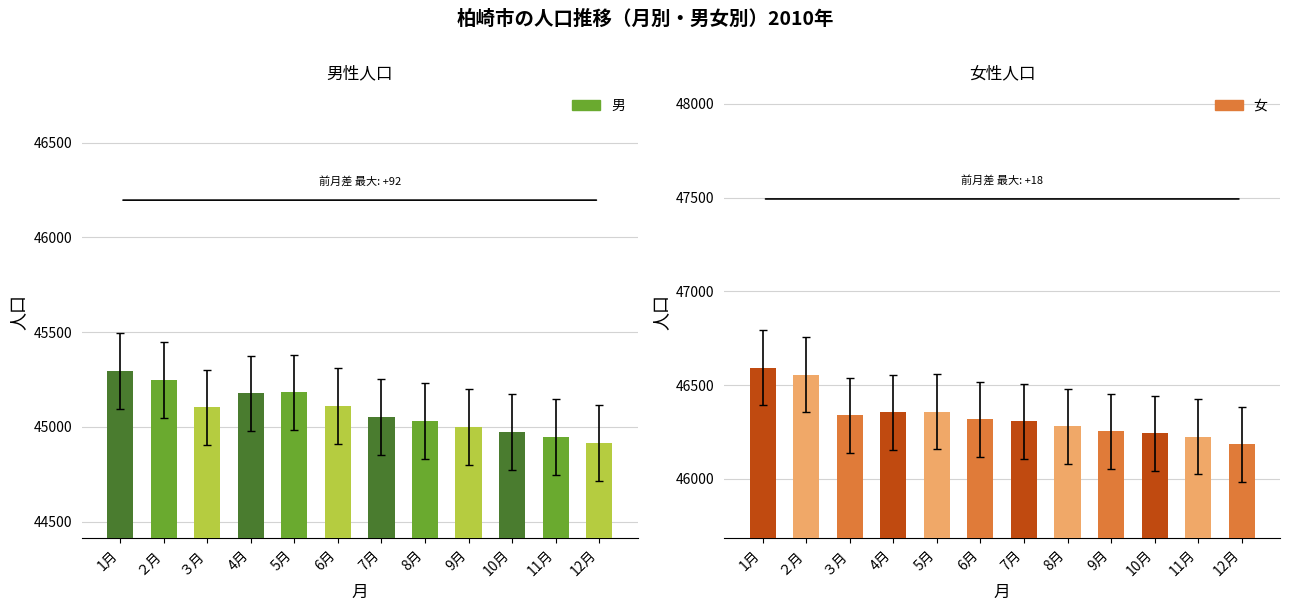

Rank the series by their average value, from lowest to highest.

男, 女